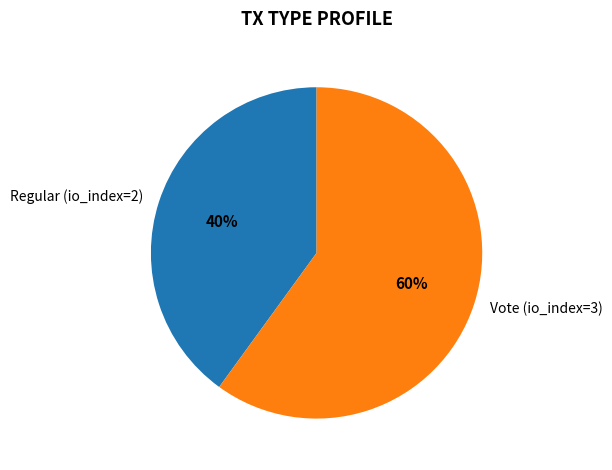

What percentage is the Vote (io_index=3) slice, to the nearest percent?

60%